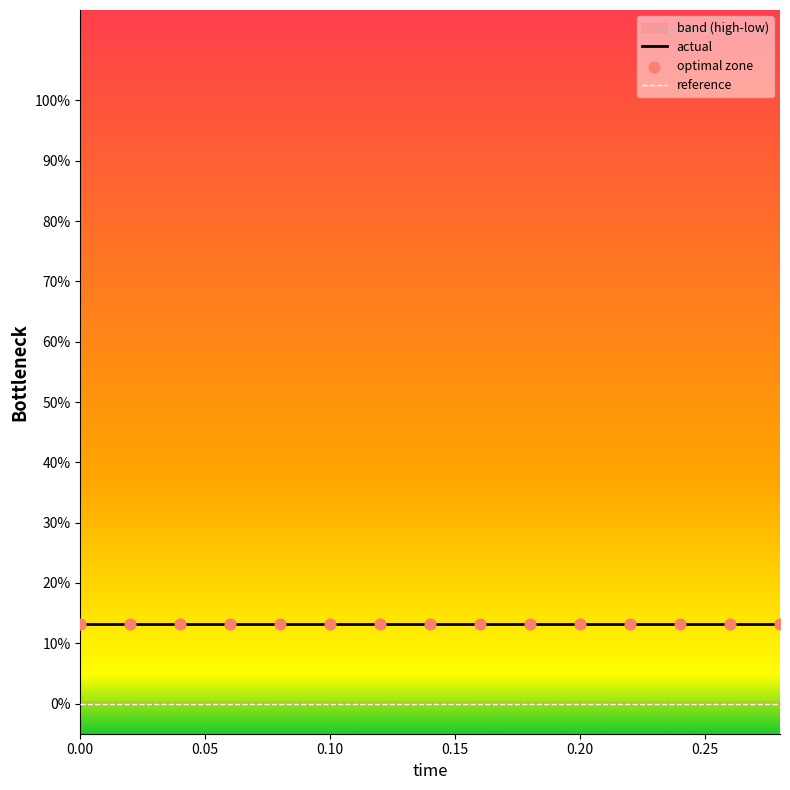

Which series has the largest Y range (max minus min)?

actual